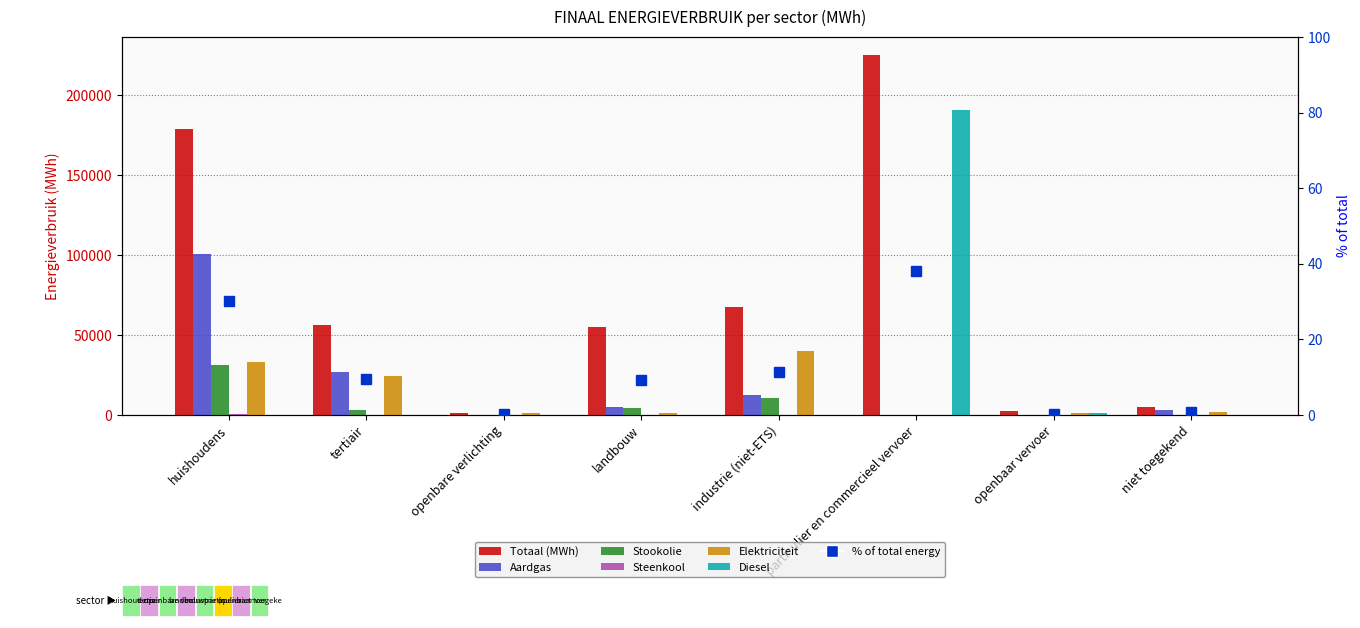

How many bars are there in each group?

6